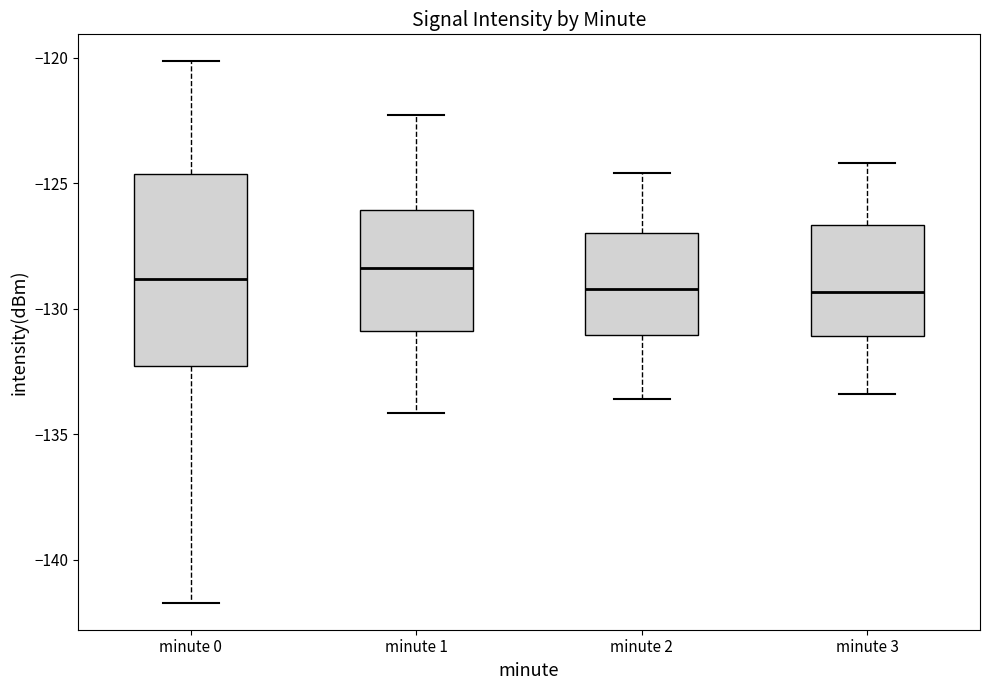

Reading left to right, transcribe this box plot: for each box, give where its median line is, the range the box spans, and where its two whiskers end, as read against the y-axis. The values are not printed on the chart, so give them approximately, as read against the axis.

minute 0: median -129.0, box -132.5 to -124.5, whiskers -141.5 to -120.0
minute 1: median -128.5, box -131.0 to -126.0, whiskers -134.0 to -122.5
minute 2: median -129.0, box -131.0 to -127.0, whiskers -133.5 to -124.5
minute 3: median -129.5, box -131.0 to -126.5, whiskers -133.5 to -124.0